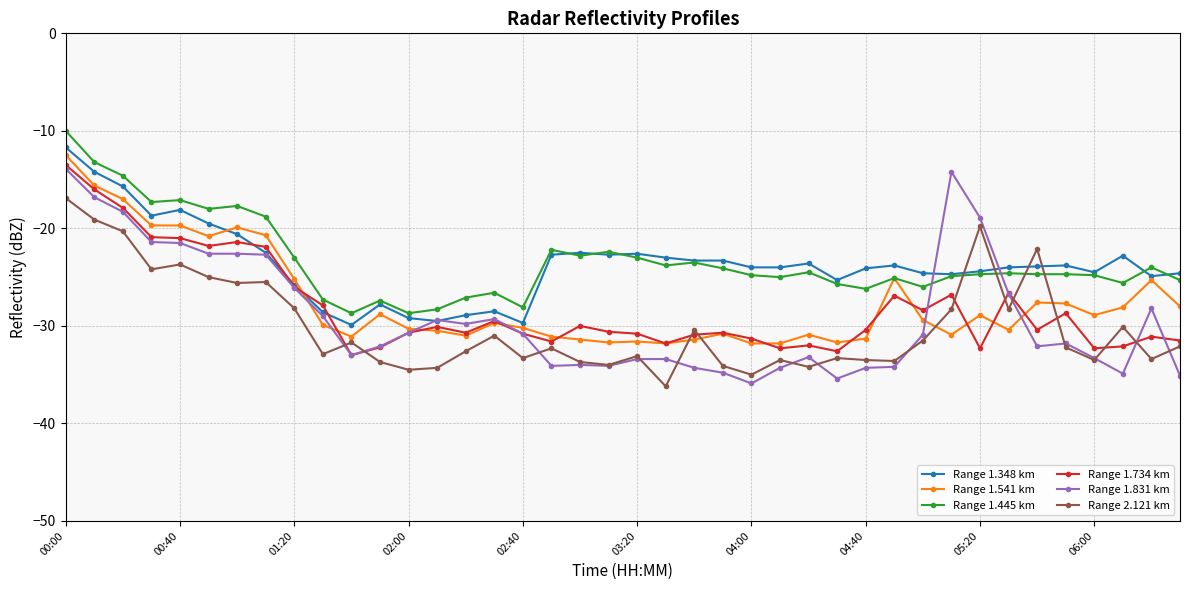

What is the lowest value of the Range 1.445 km series?

-28.7